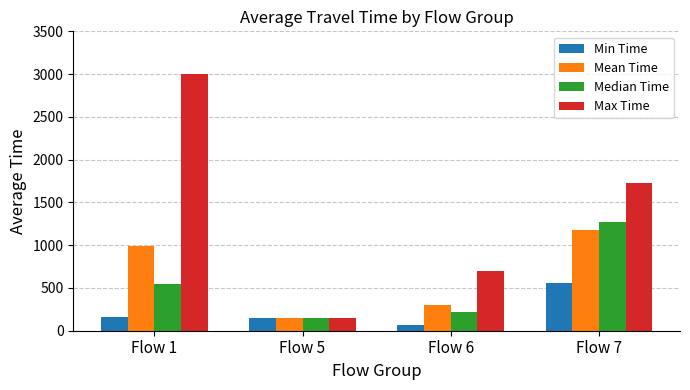

What is the approximate value of Mean Time at Flow 7?

1181.7